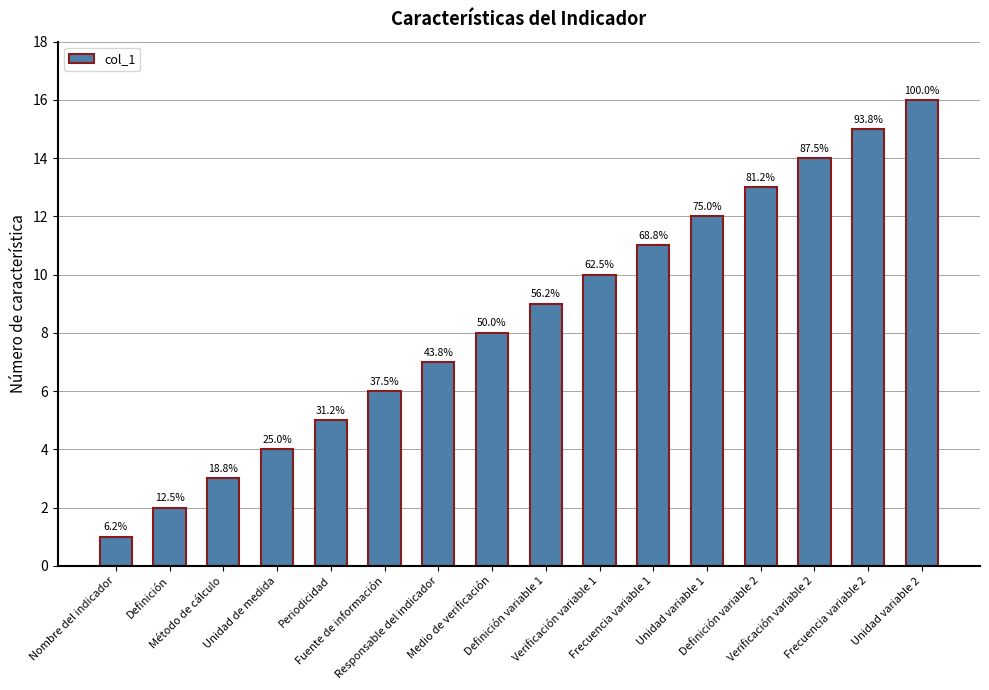

What is the difference between the maximum and minimum values?

15